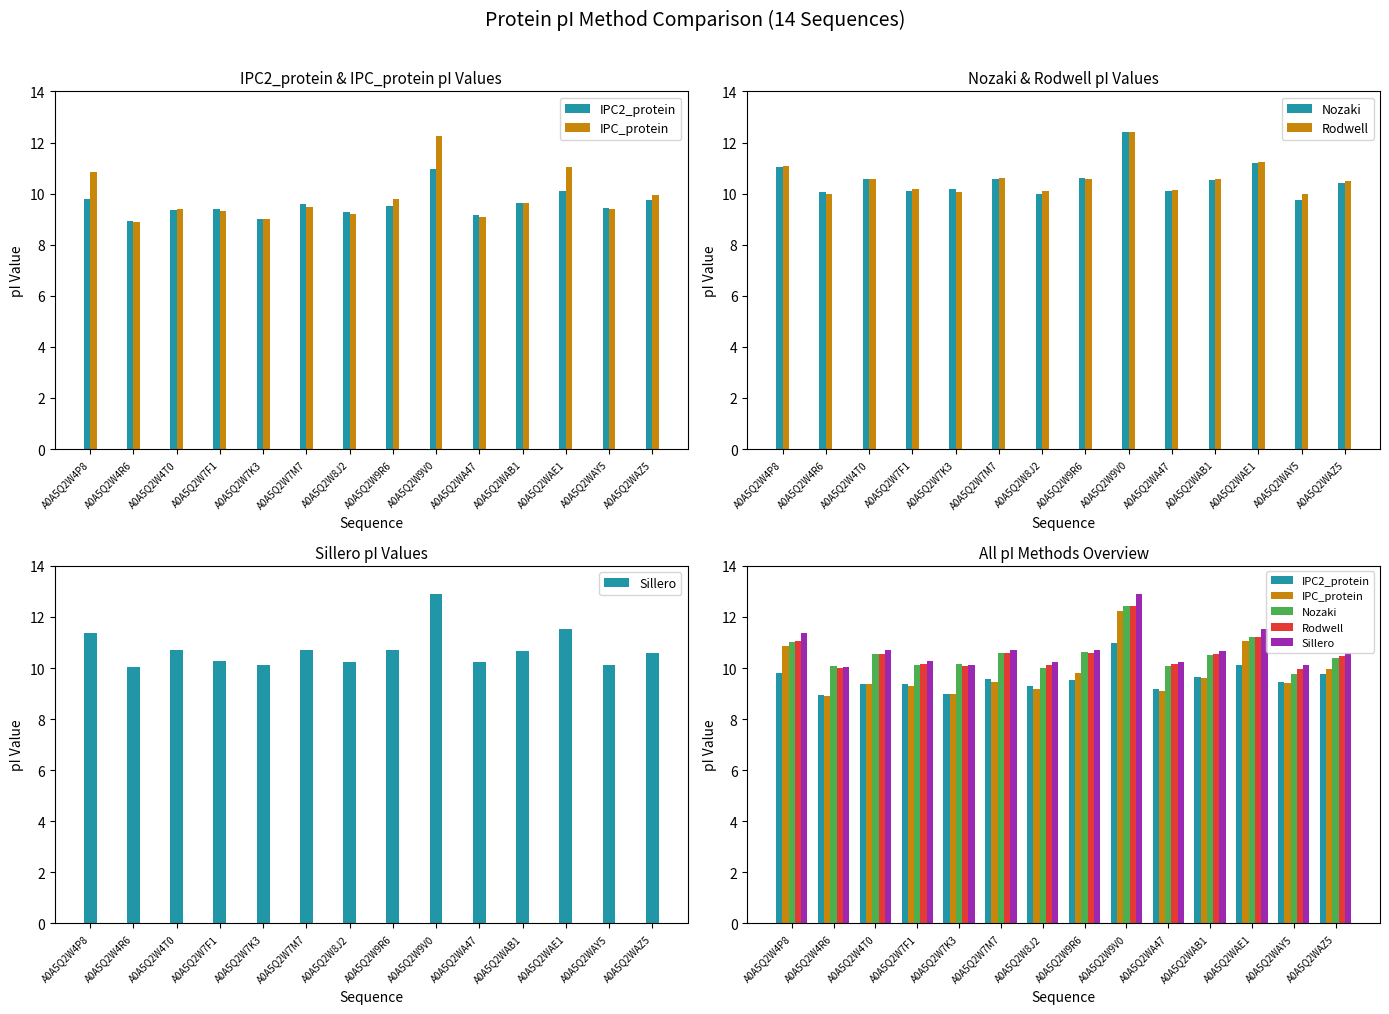

Where is IPC2_protein nearest to the value 9?

A0A5Q2W7K3